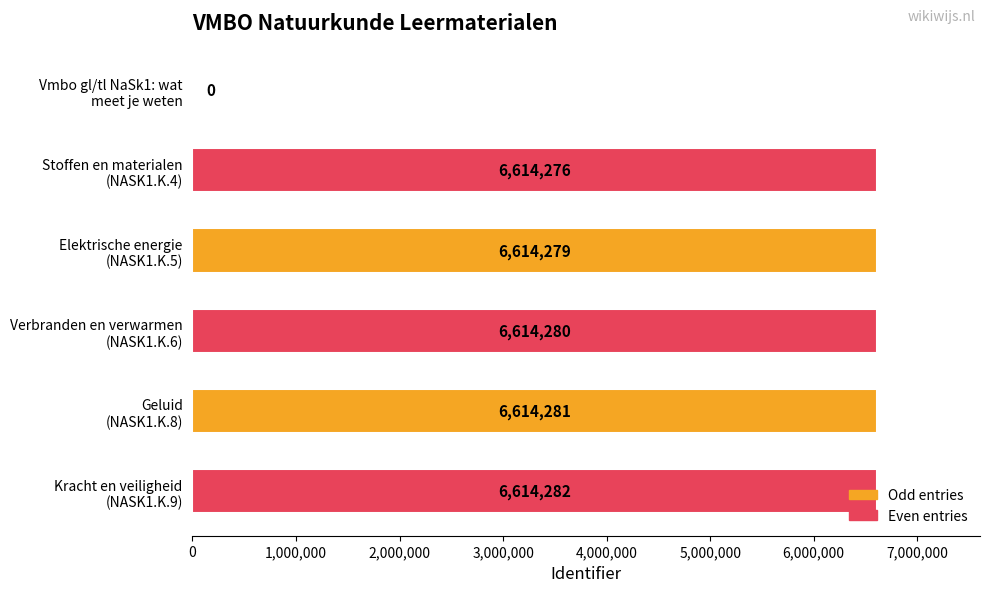

What is the greatest value displayed?

6614282